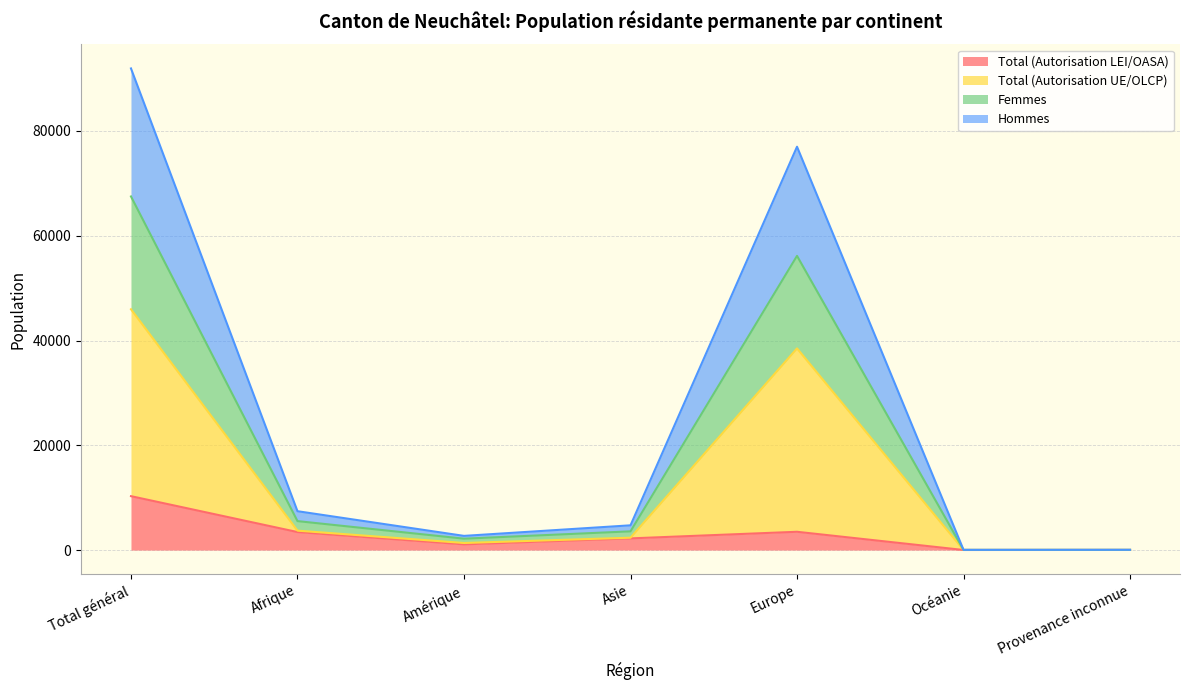

What is the sum of the Total (Autorisation LEI/OASA) values at Afrique and Asie?

5668